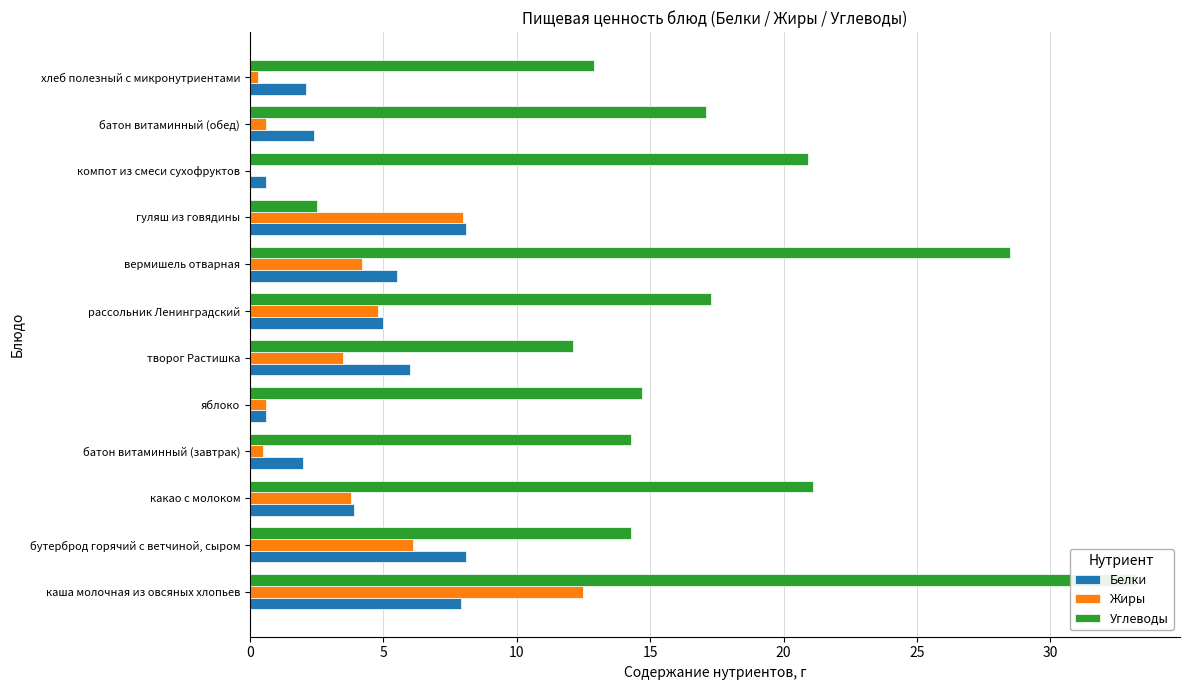

Which series has the largest range (max minus min)?

Углеводы